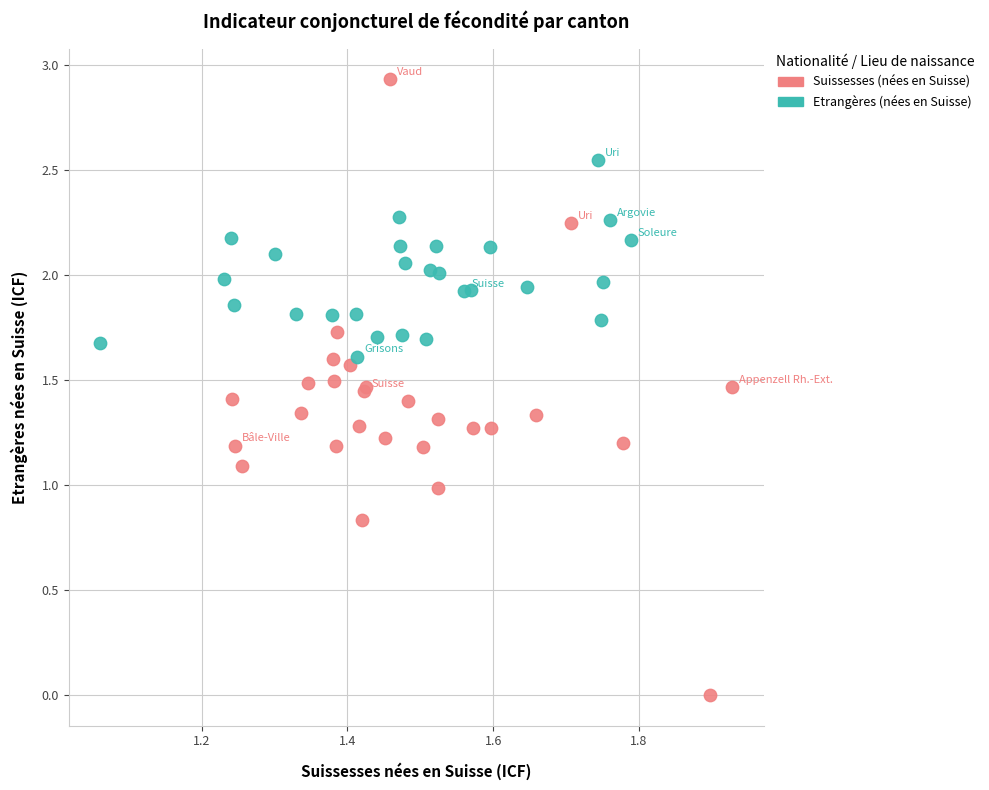

What are all the series names shown in the legend?

Suissesses (nées en Suisse), Etrangères (nées en Suisse)